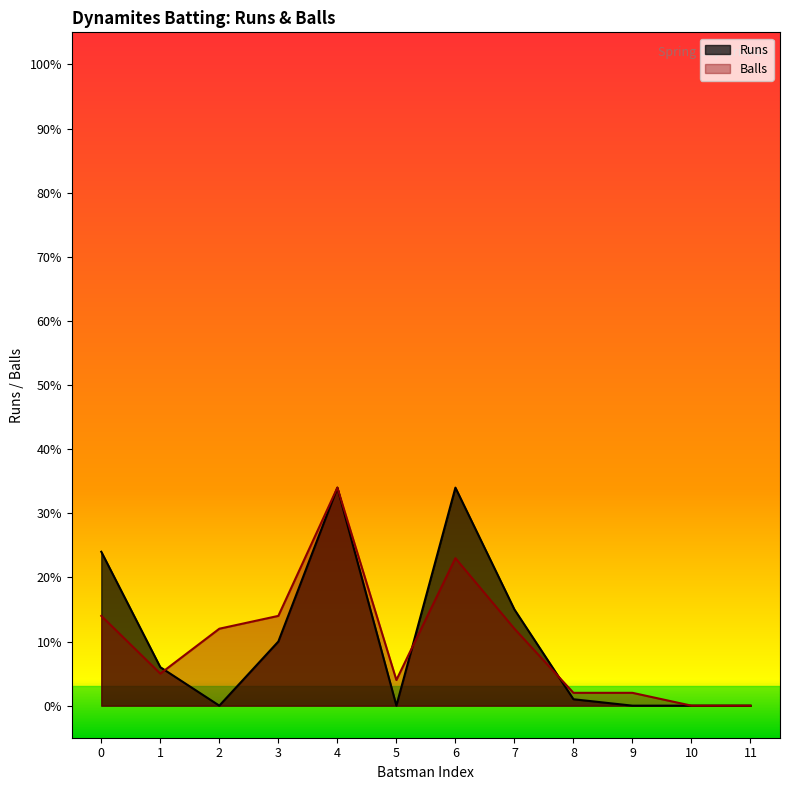

Where do Balls and Runs first cross each other?

1 and 2